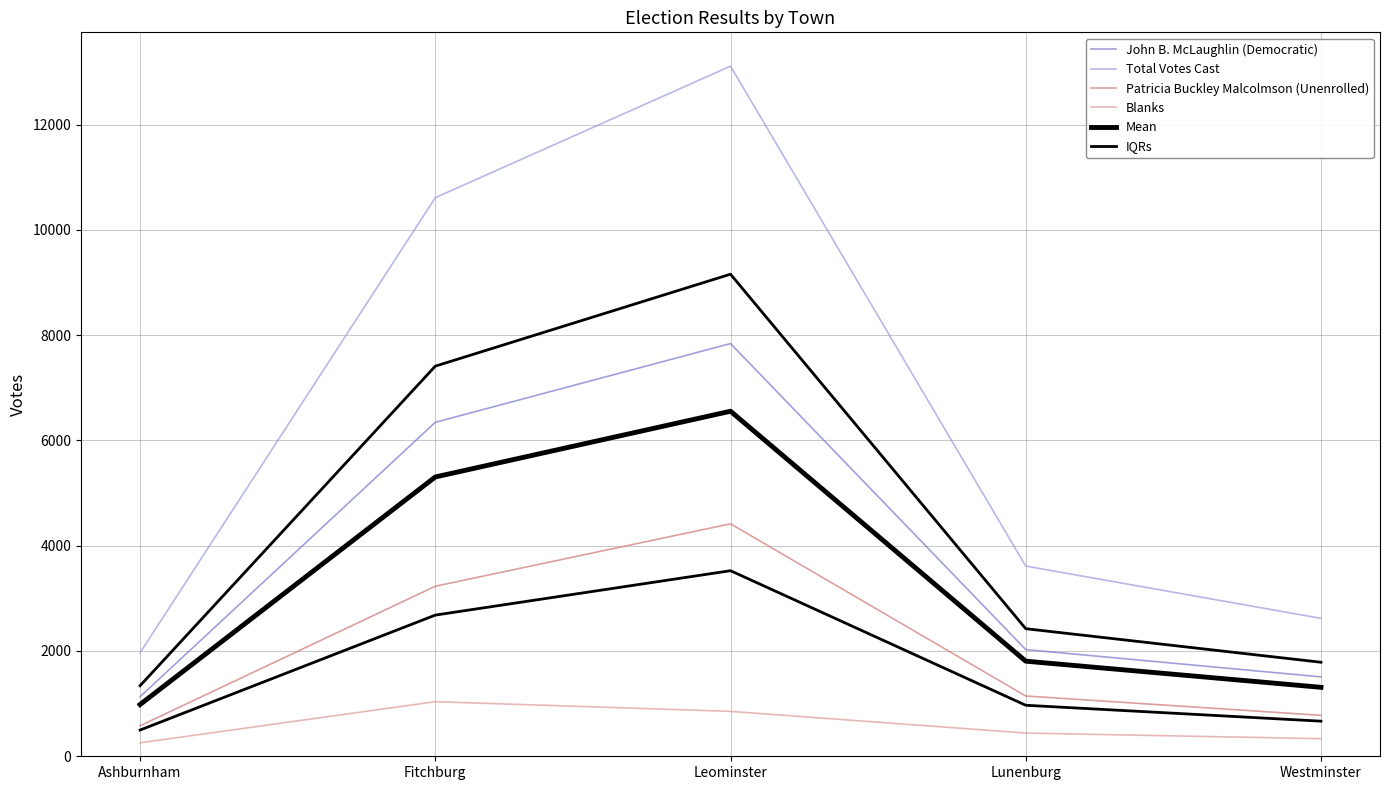

At Westminster, list the series in order from smallest to largest.

Blanks, IQRs, Patricia Buckley Malcolmson (Unenrolled), Mean, John B. McLaughlin (Democratic), Total Votes Cast